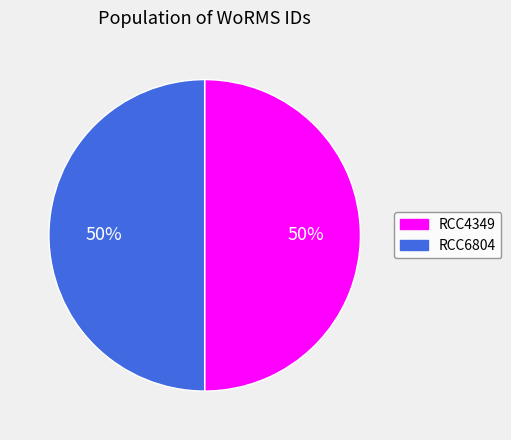

How many segments does this pie chart have?

2